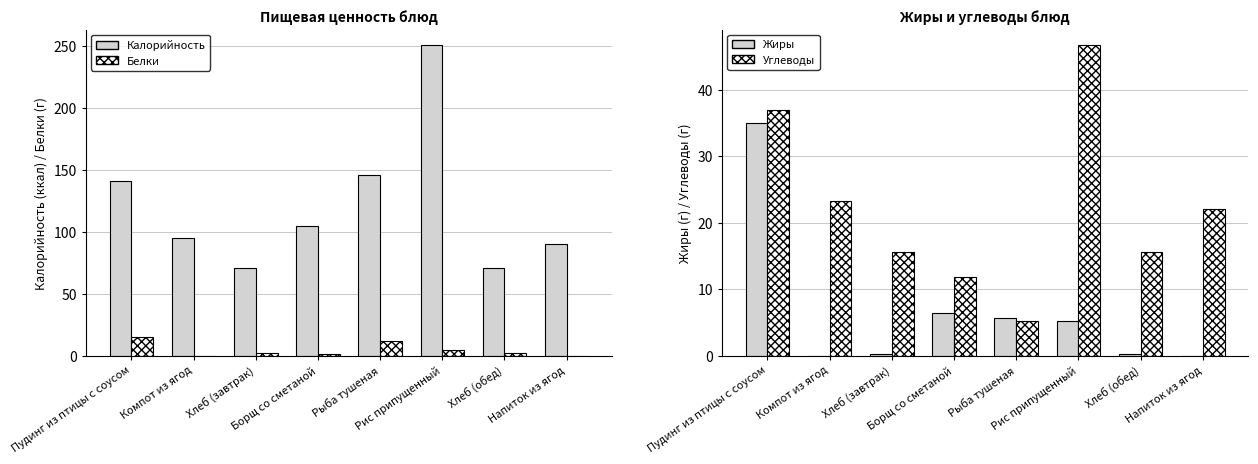

Rank the categories by Калорийность value from lowest to highest.

Хлеб (завтрак), Хлеб (обед), Напиток из ягод, Компот из ягод, Борщ со сметаной, Пудинг из птицы с соусом, Рыба тушеная, Рис припущенный